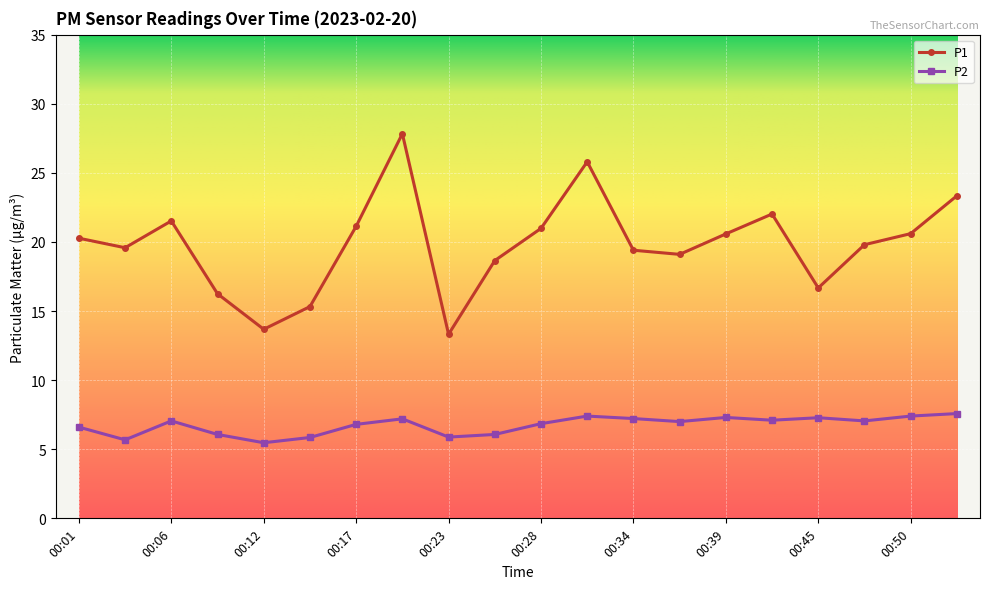

True or false: P2 and P1 intersect in this chart.

False